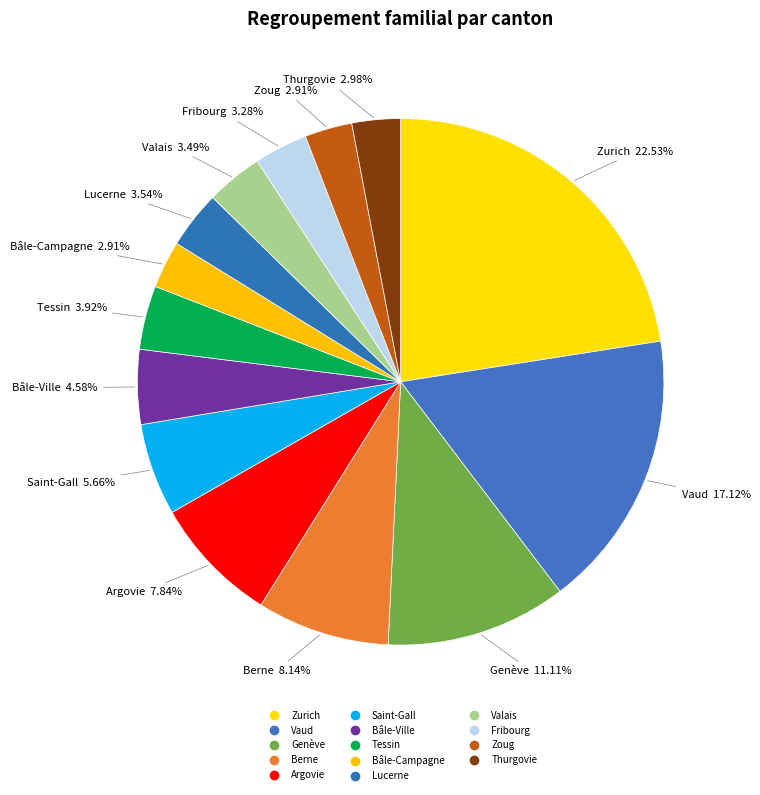

Which has a higher value, Saint-Gall or Tessin?

Saint-Gall